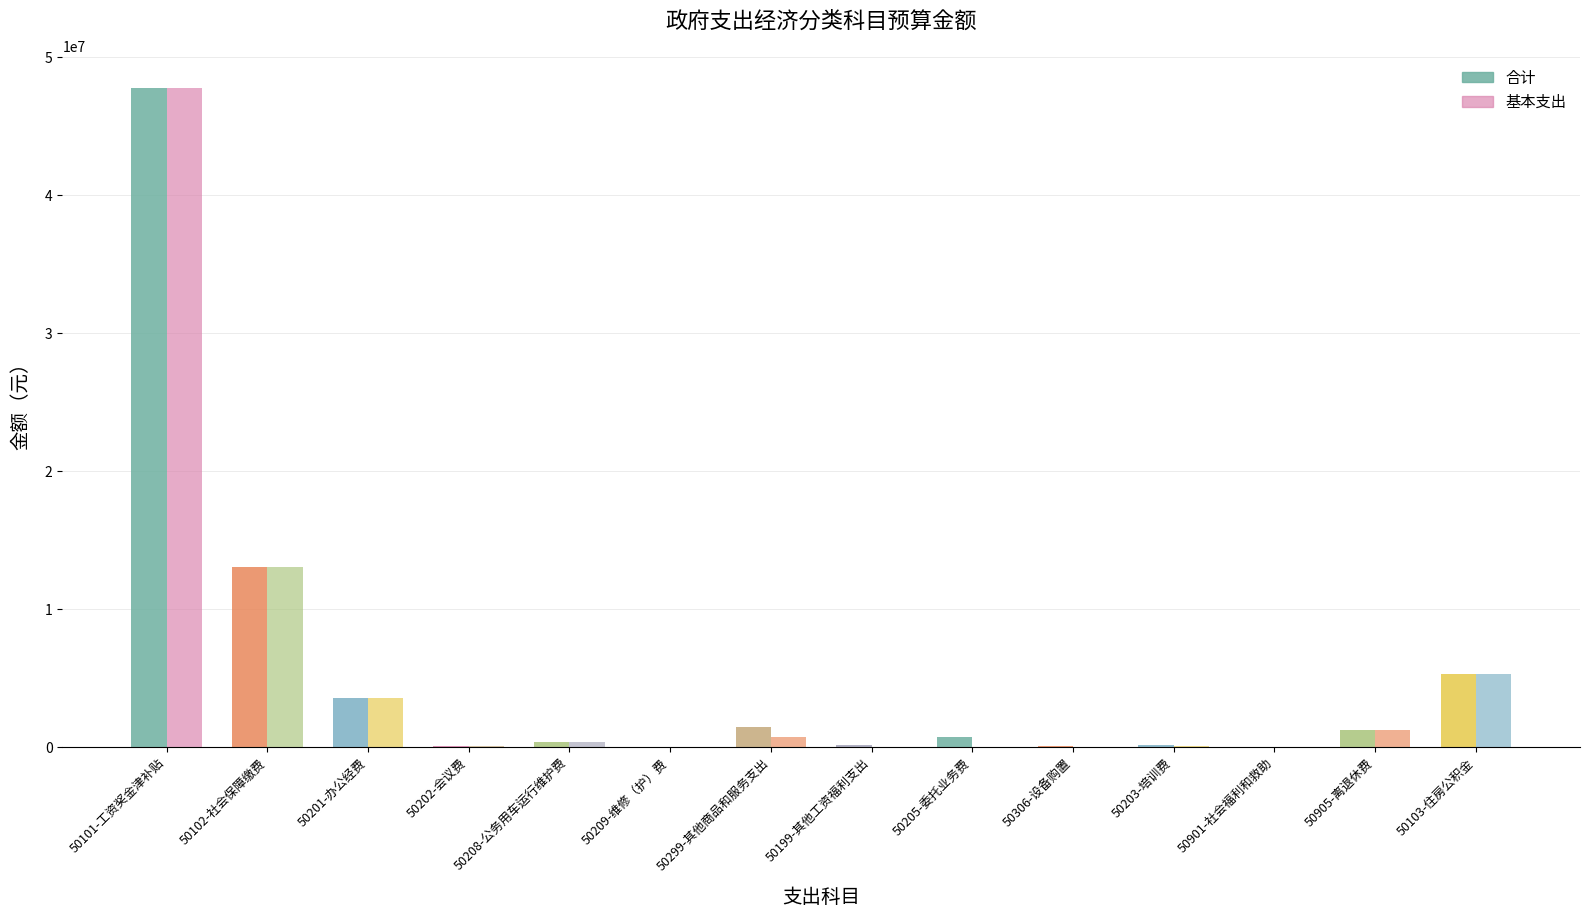

How many groups of bars are there?

14